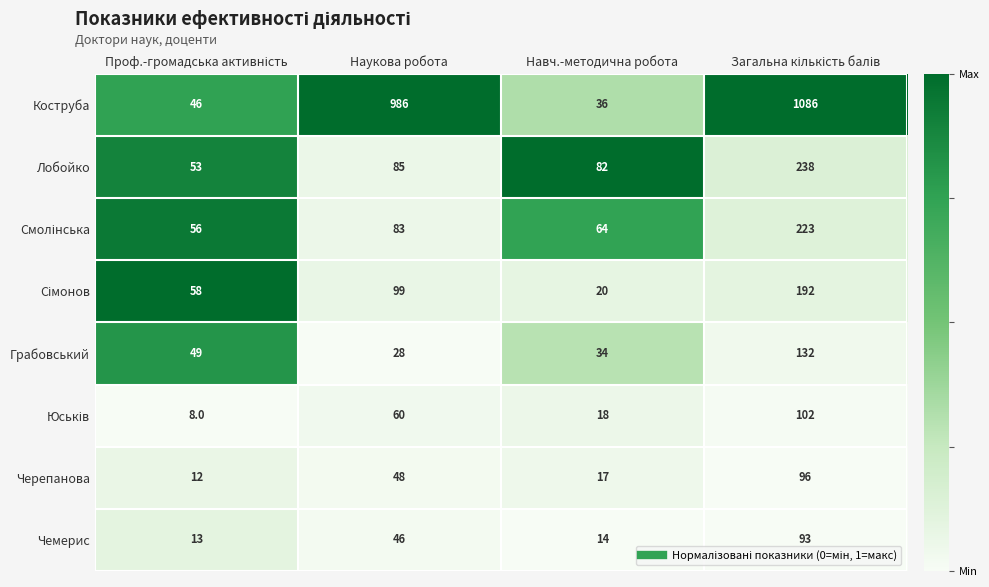

Where is Черепанова nearest to the value 54?

Наукова робота